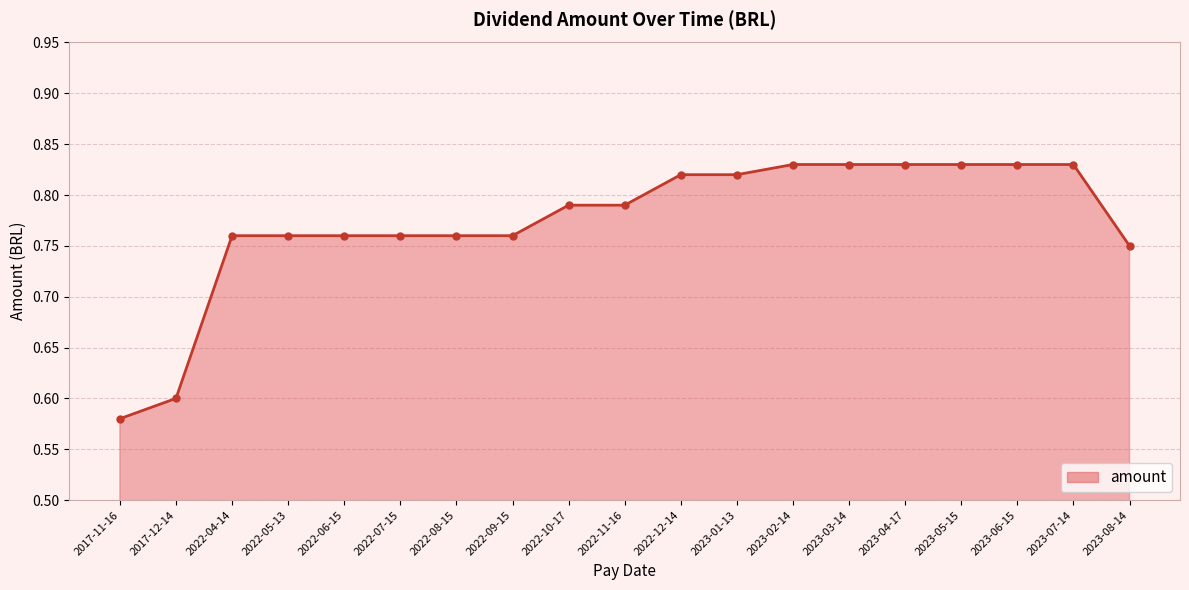

What is the sum of all values?

14.7